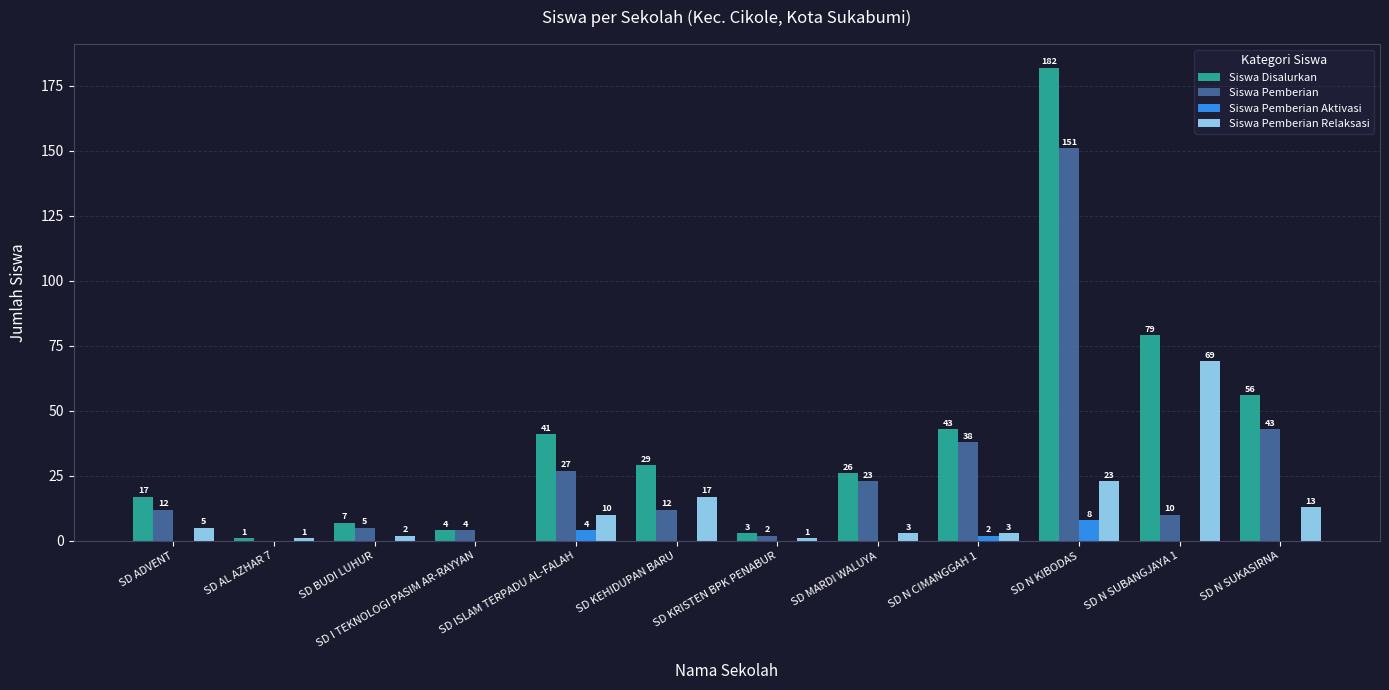

What is the sum of the Siswa Pemberian values at SD I TEKNOLOGI PASIM AR-RAYYAN and SD ADVENT?

16